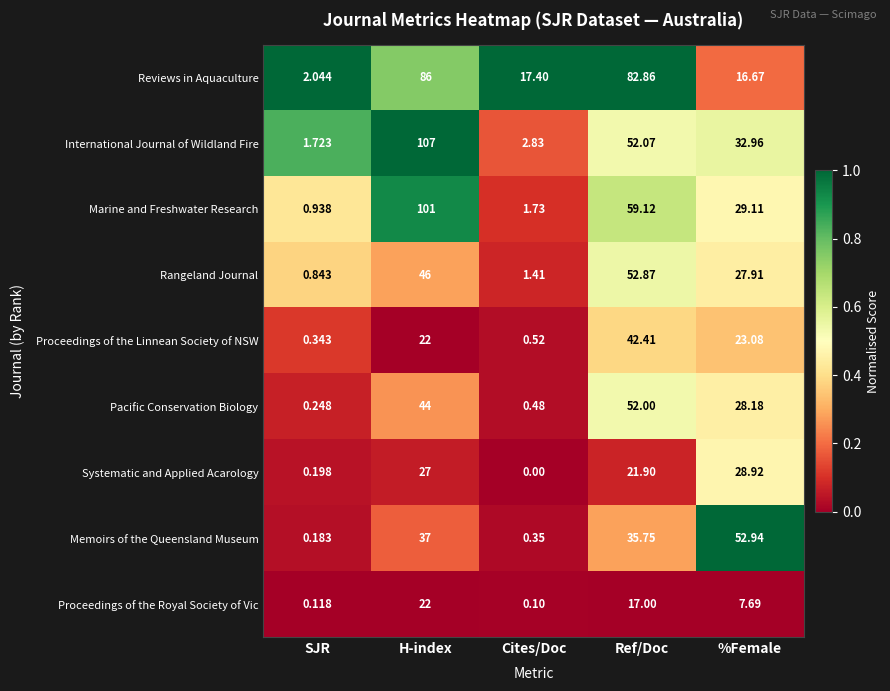

Which series has the largest range (max minus min)?

International Journal of Wildland Fire